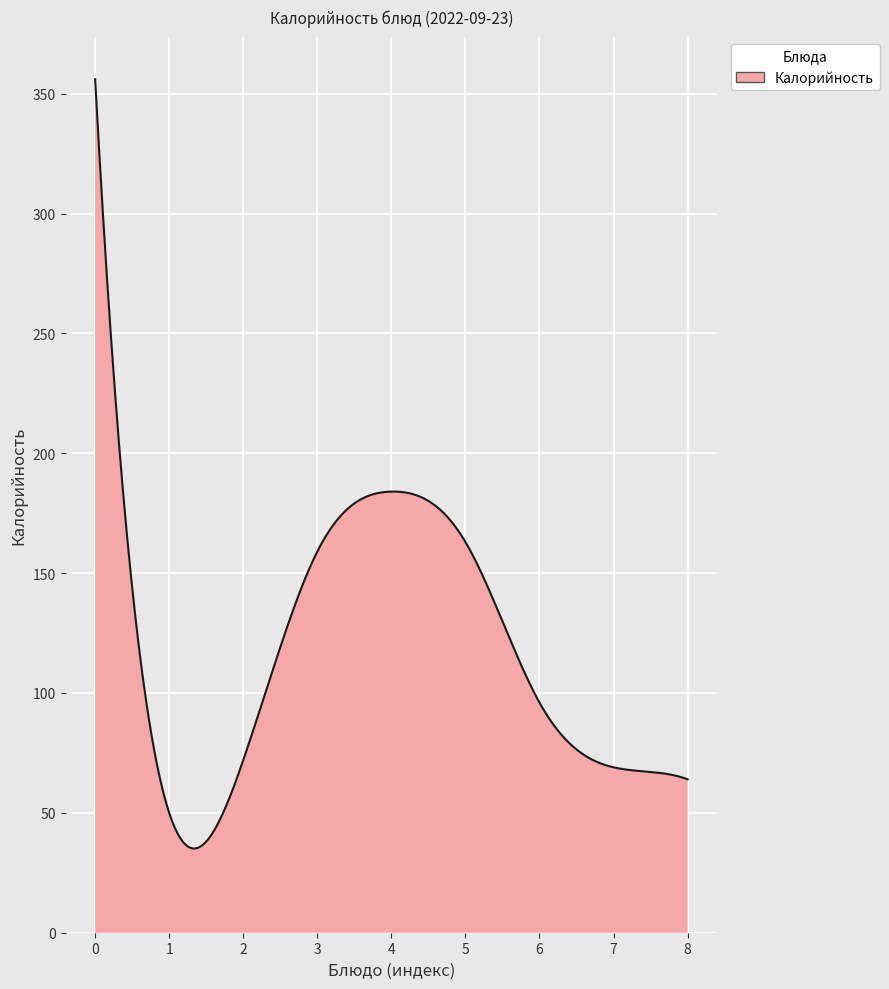

What is the greatest value displayed?

356.0